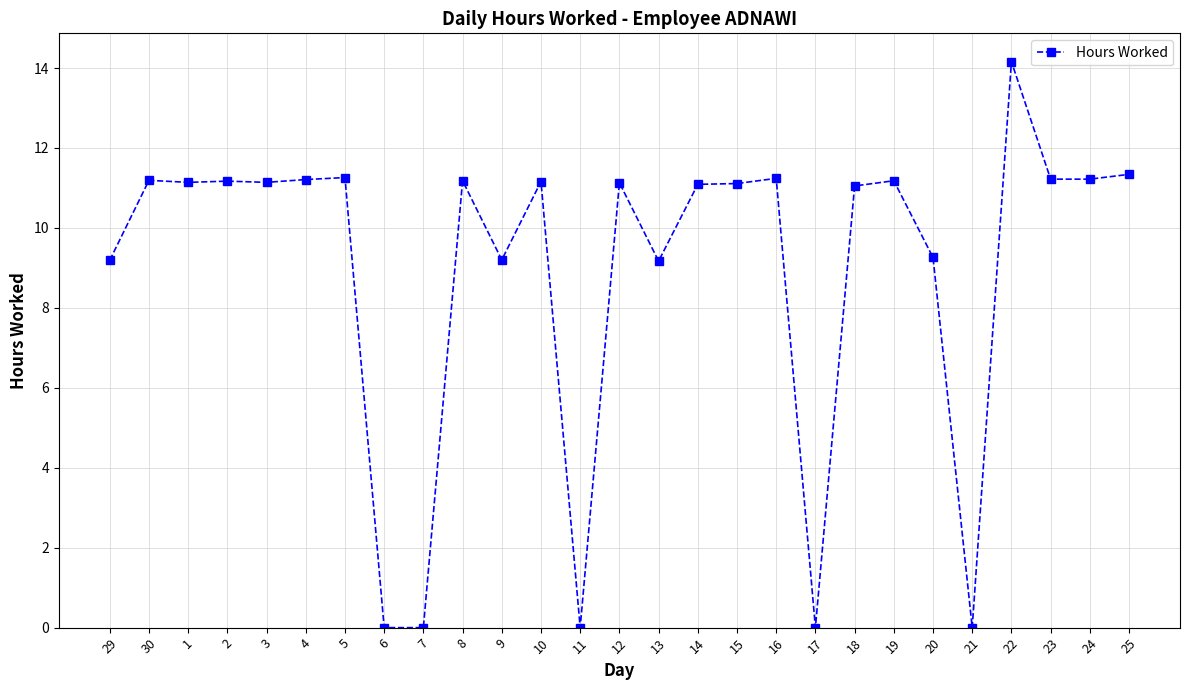

Does the chart have visible grid lines?

Yes